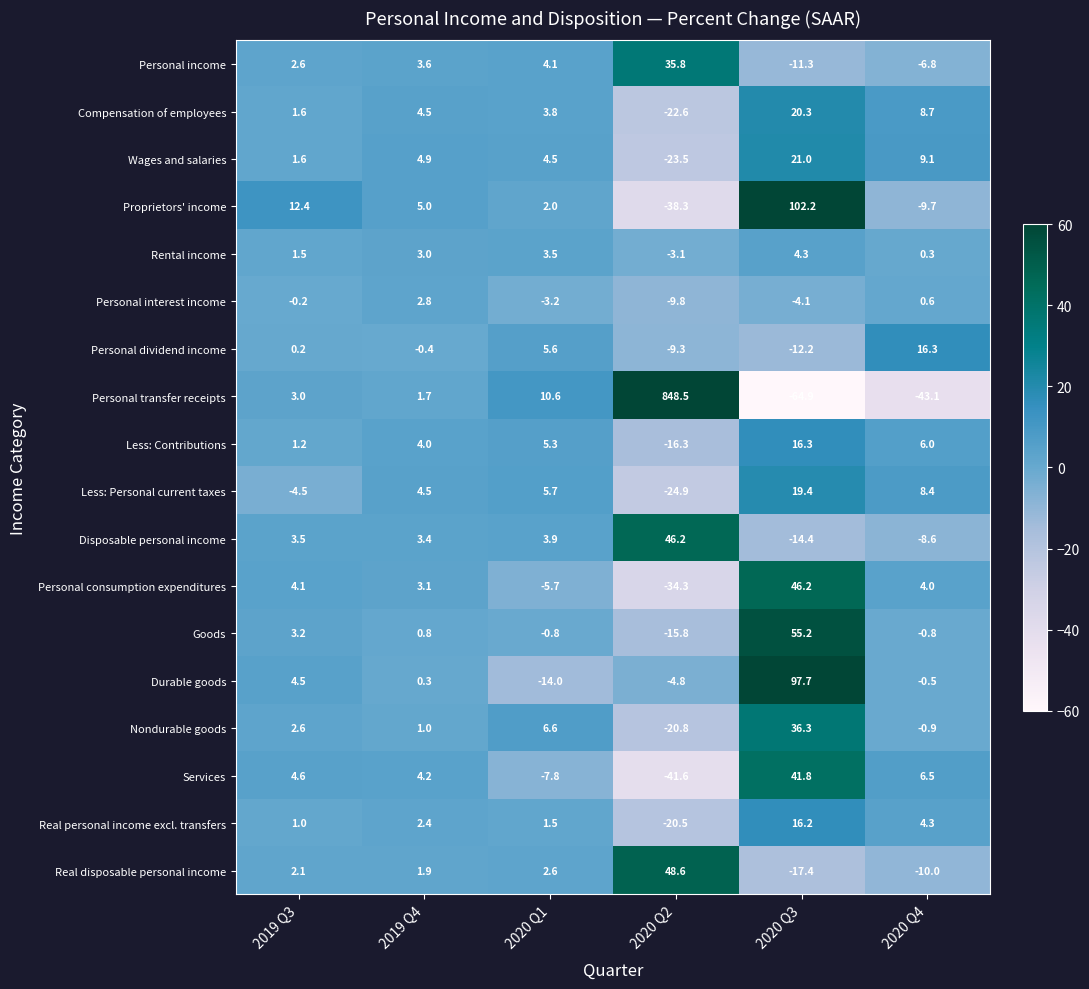

What is the difference between the maximum and second lowest values in the Real personal income excl. transfers series?

15.2